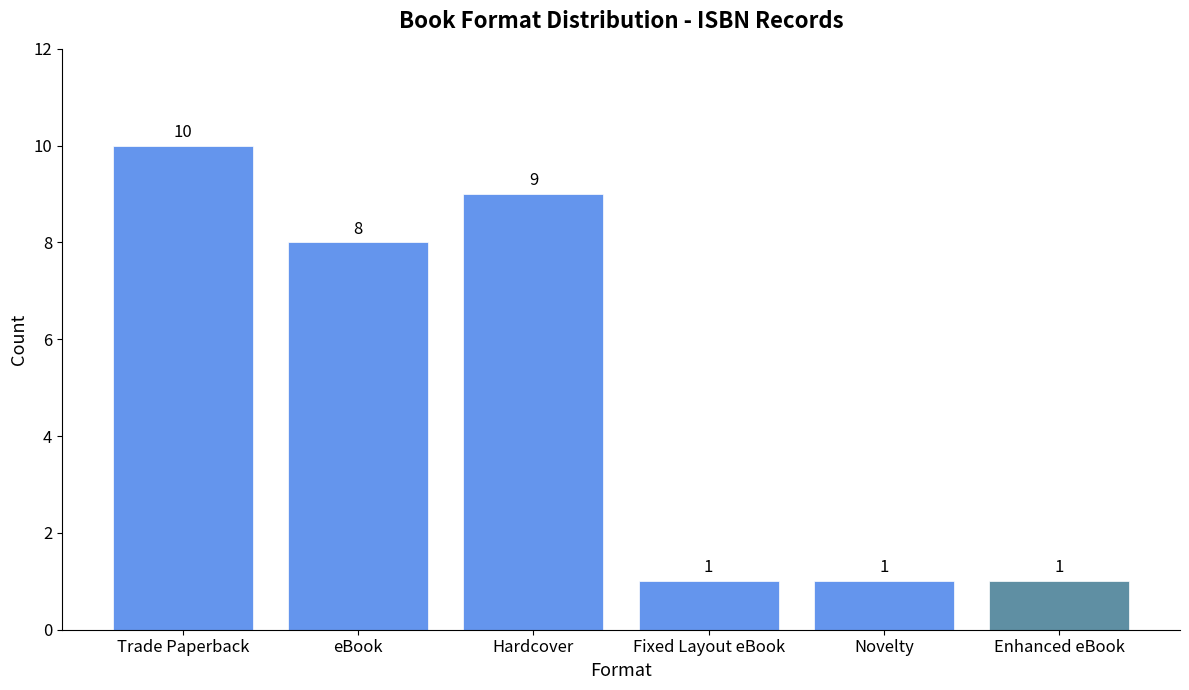

Which category has the highest value across all series?

Trade Paperback